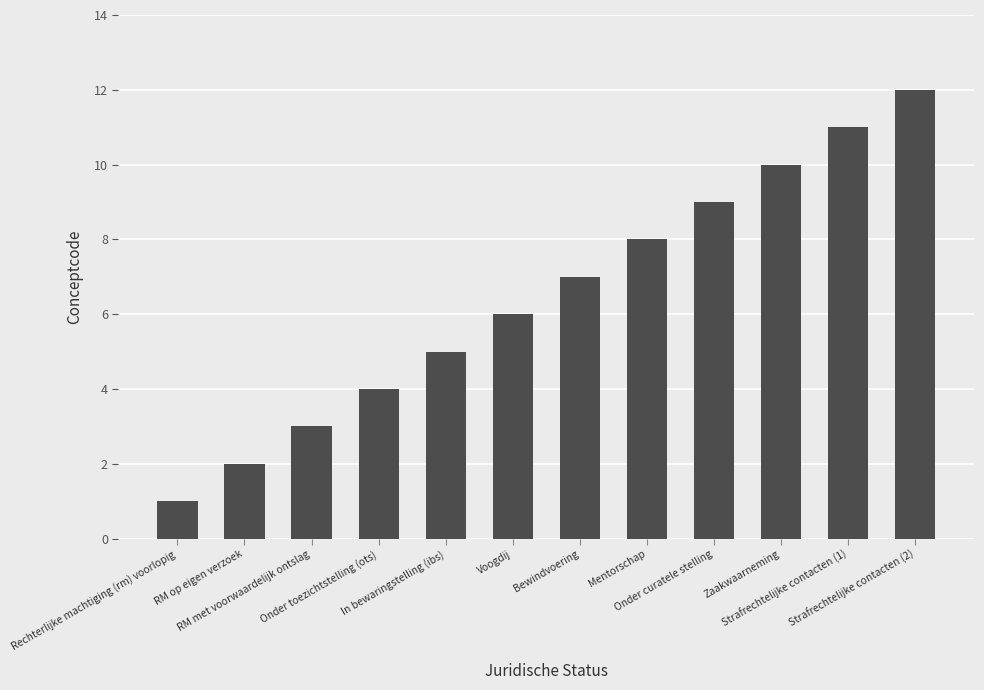

The chart shows a value of 3 at RM op eigen verzoek. True or false?

False